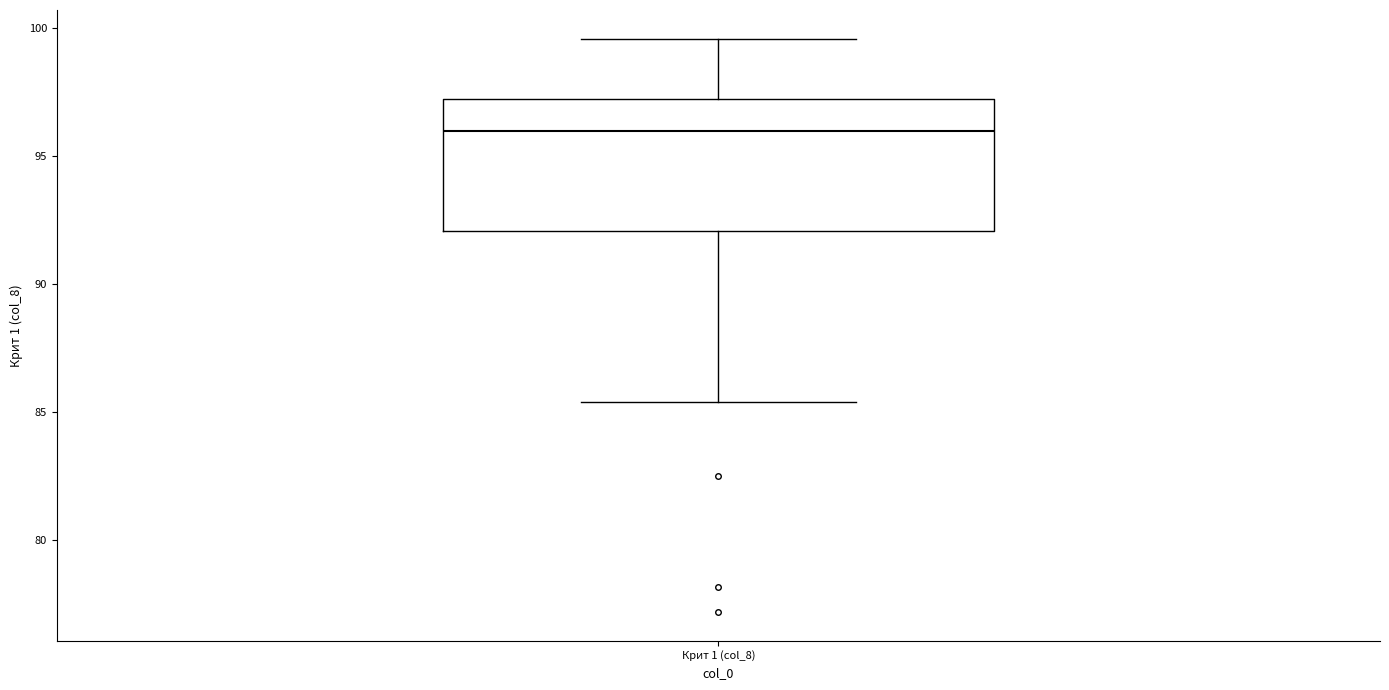

Read this box plot against the y-axis: the position of the median line, the range covered by the box, and the ends of both whiskers. The values are not printed on the chart, so give them approximately, as read against the axis.

median 96.0, box 92.0 to 97.5, whiskers 85.5 to 99.5